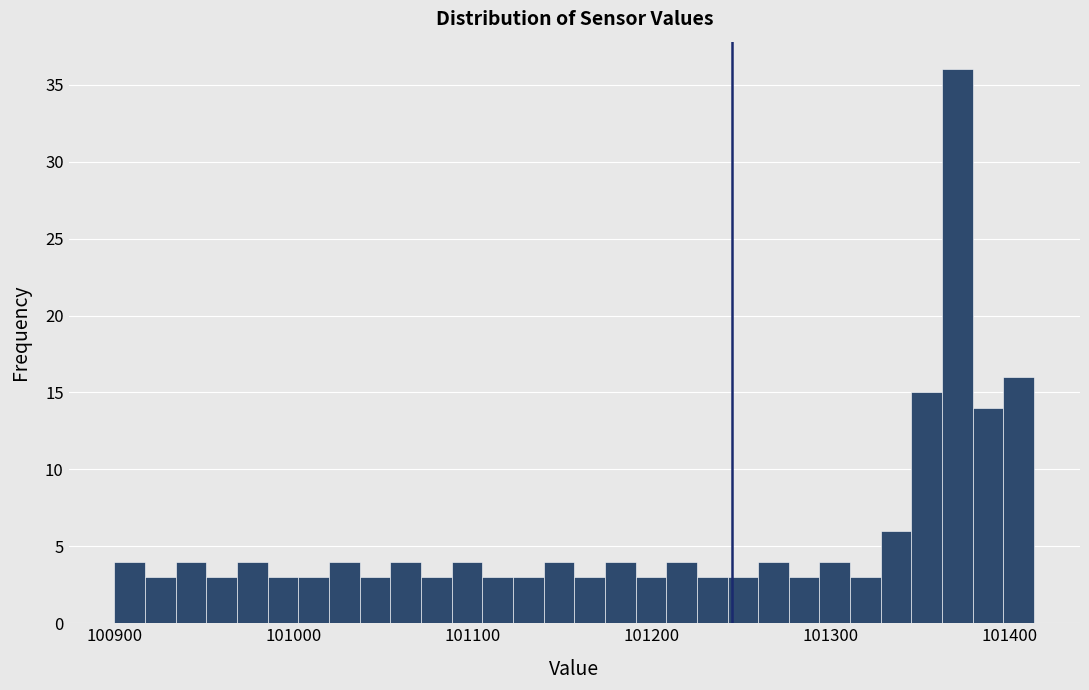

Around what value on the x-axis is the tallest bar? Give the approximate position of its centre, as read against the axis.

101370